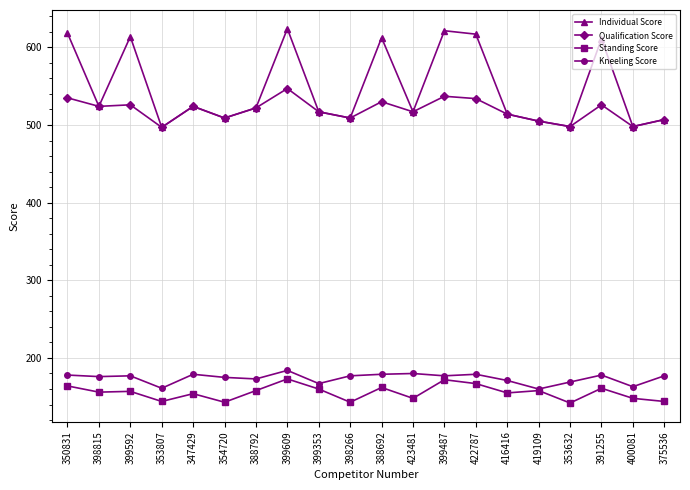

True or false: Standing Score and Individual Score cross at least once.

False